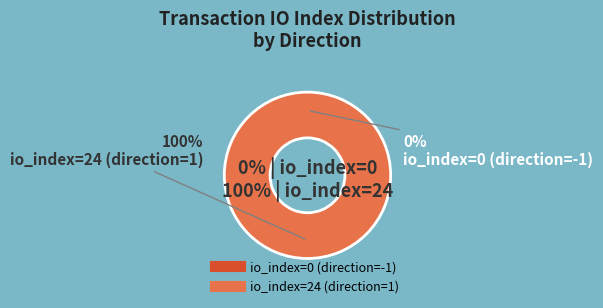

Which has a higher value, io_index=0 (direction=-1) or io_index=24 (direction=1)?

io_index=24 (direction=1)